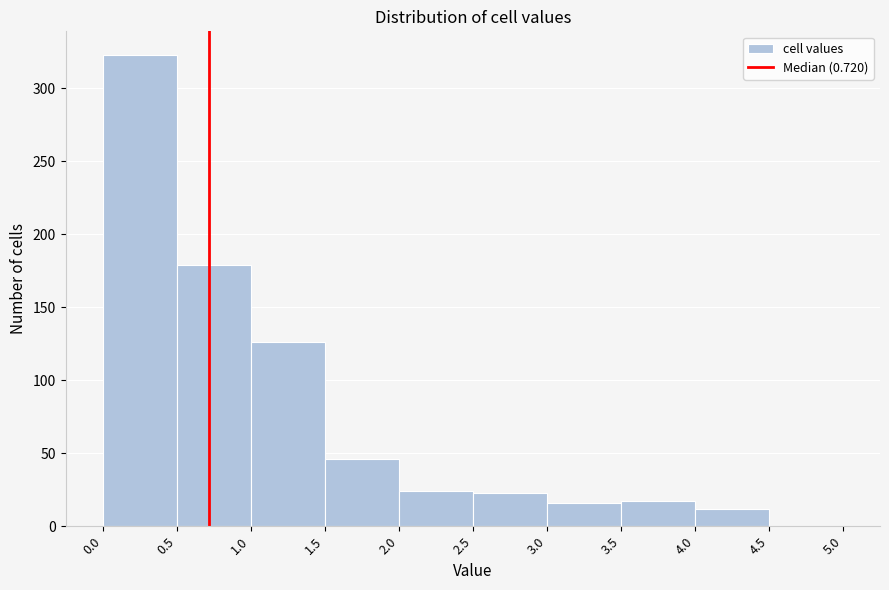

Over which range of the x-axis is the bar tallest?

0.0 to 0.5